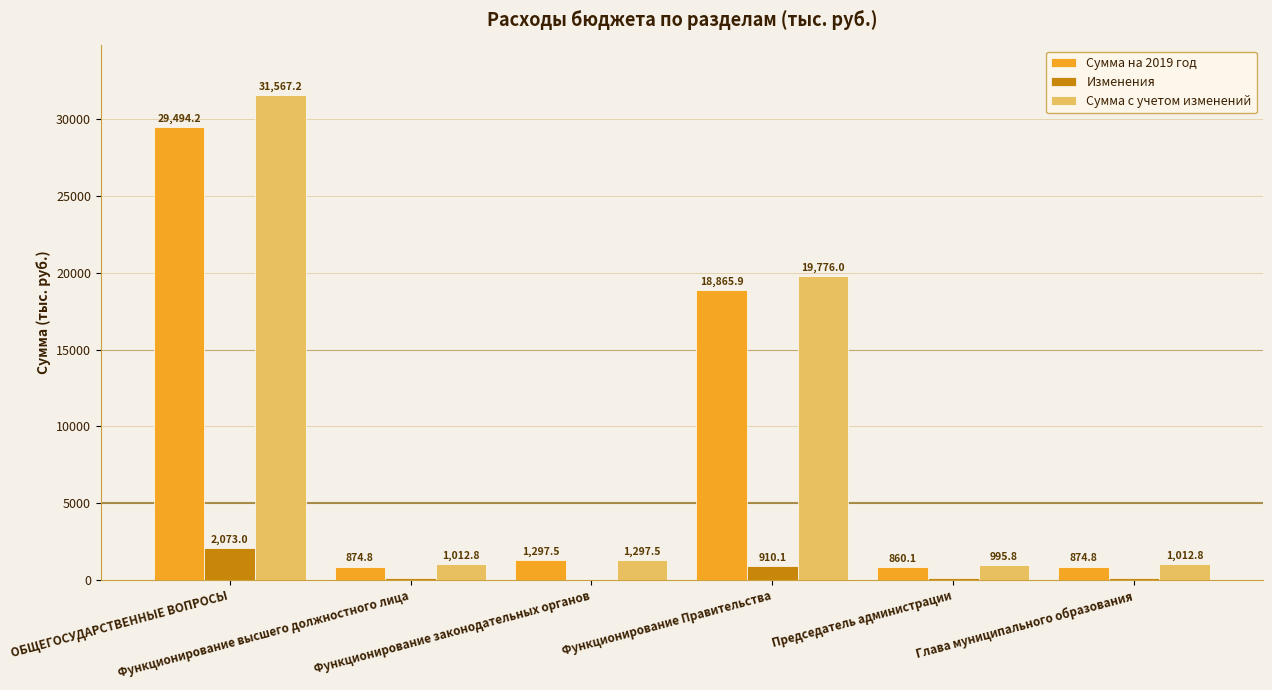

The value of Сумма с учетом изменений at ОБЩЕГОСУДАРСТВЕННЫЕ ВОПРОСЫ is 31567.2. True or false?

True